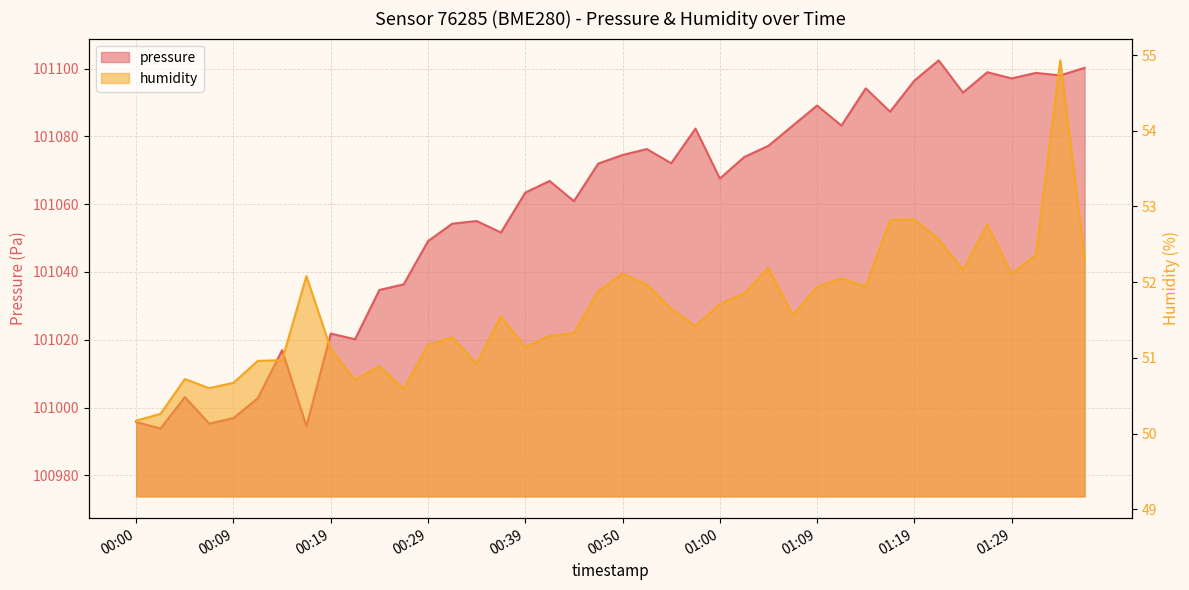

Between 00:55 and 01:19, which series saw the biggest shift?

pressure